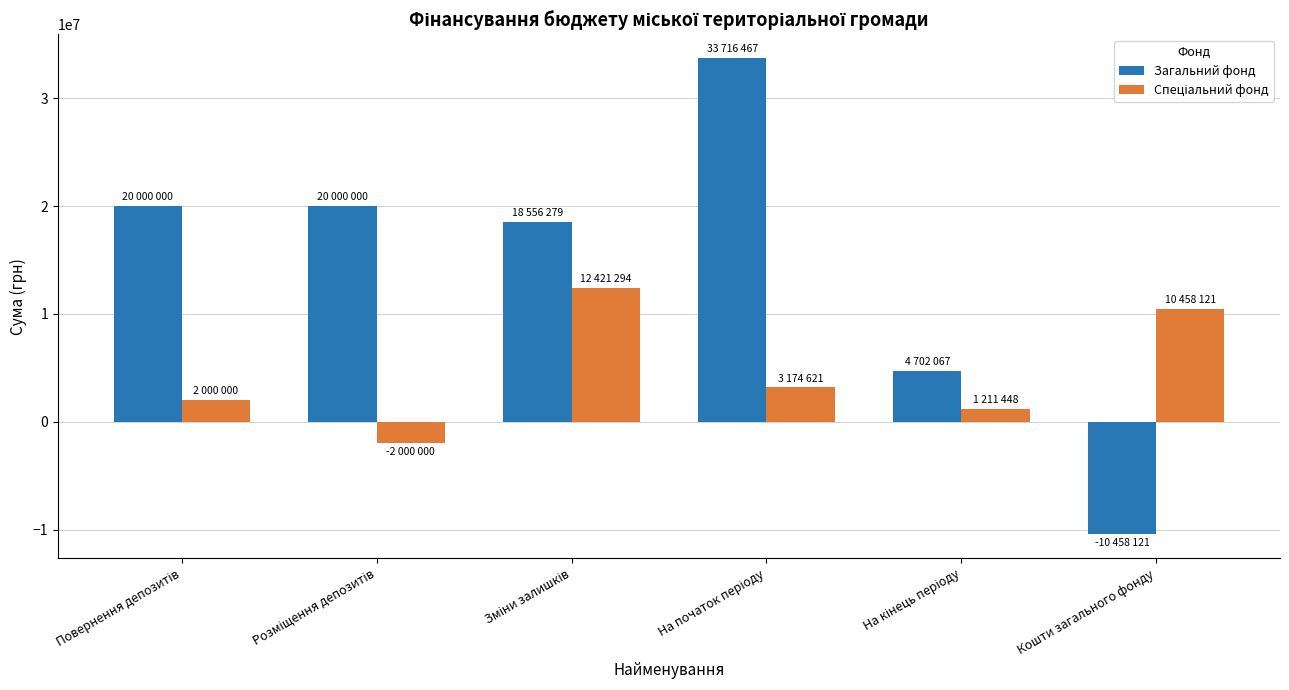

Which series has the widest spread of values?

Загальний фонд